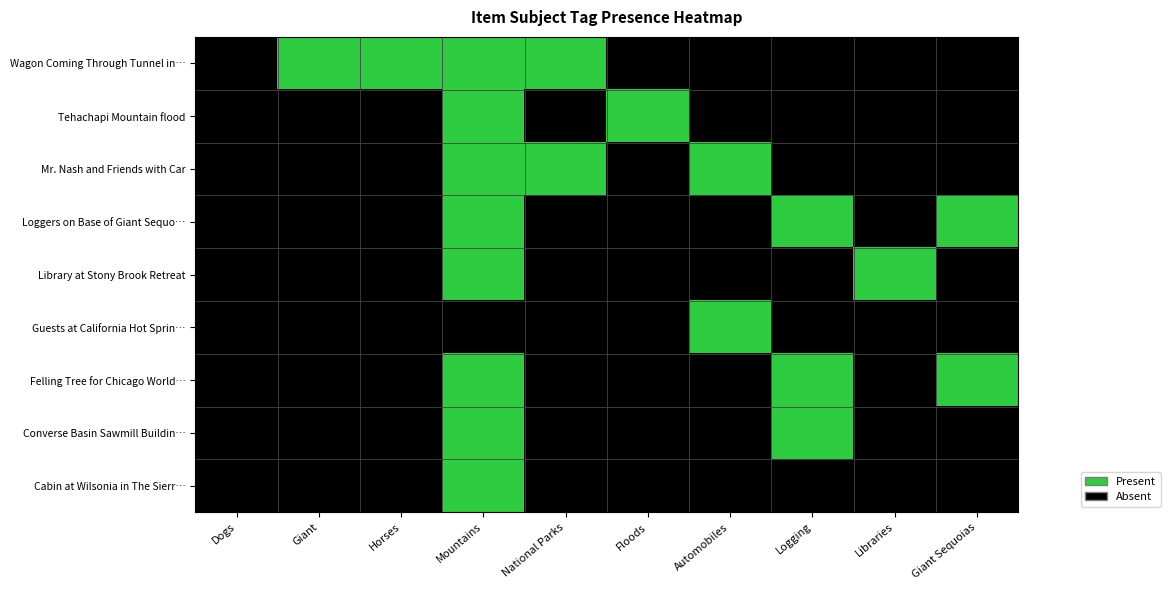

Which series has the largest total across all categories?

Wagon Coming Through Tunnel in…